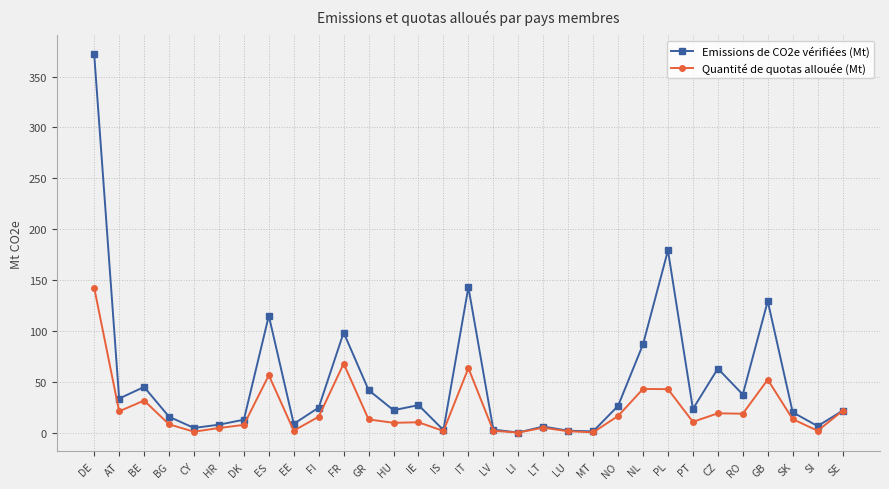

Is the value of Emissions de CO2e vérifiées (Mt) at CY greater than the value of Quantité de quotas allouée (Mt) at CY?

Yes